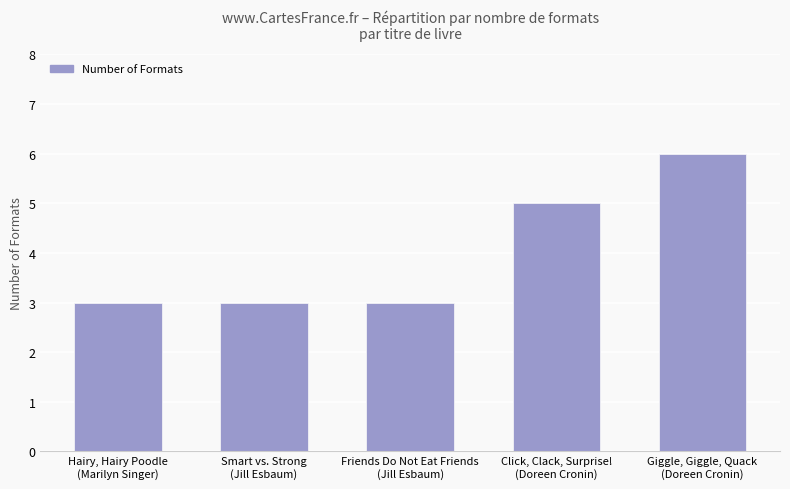

The chart shows a value of 3 at Hairy, Hairy Poodle
(Marilyn Singer). True or false?

True